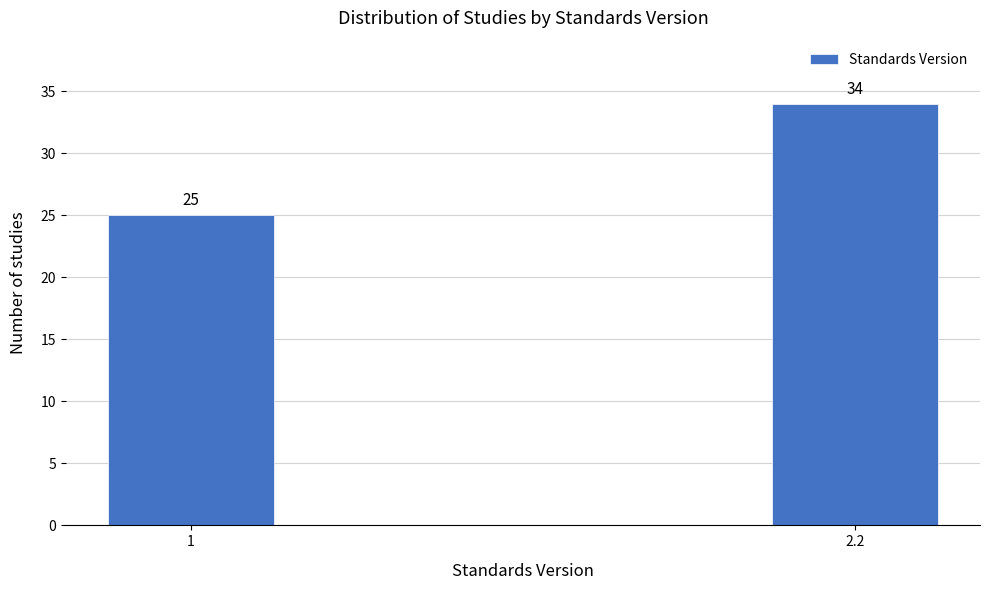

Reading left to right, extract all data points from this chart.

1=25	2.2=34